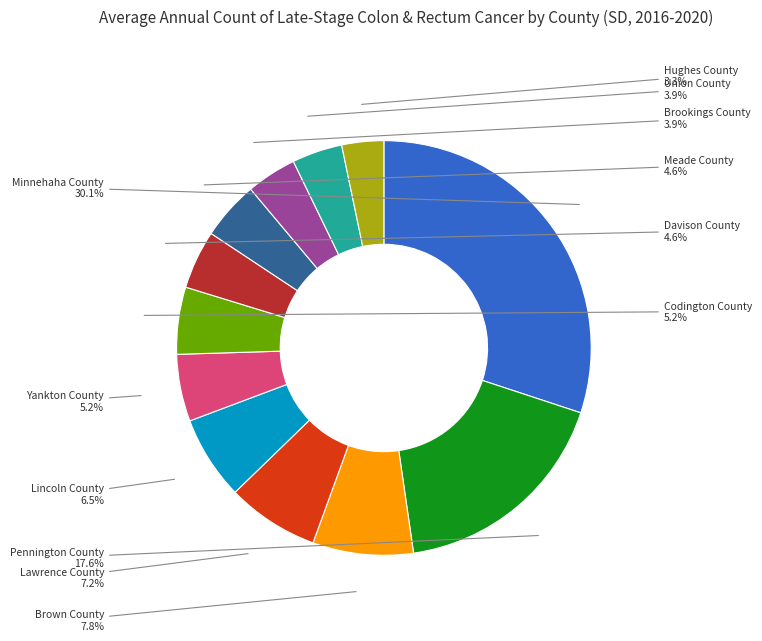

To the nearest percent, what is the difference between the largest and smallest slice percentages?

27%